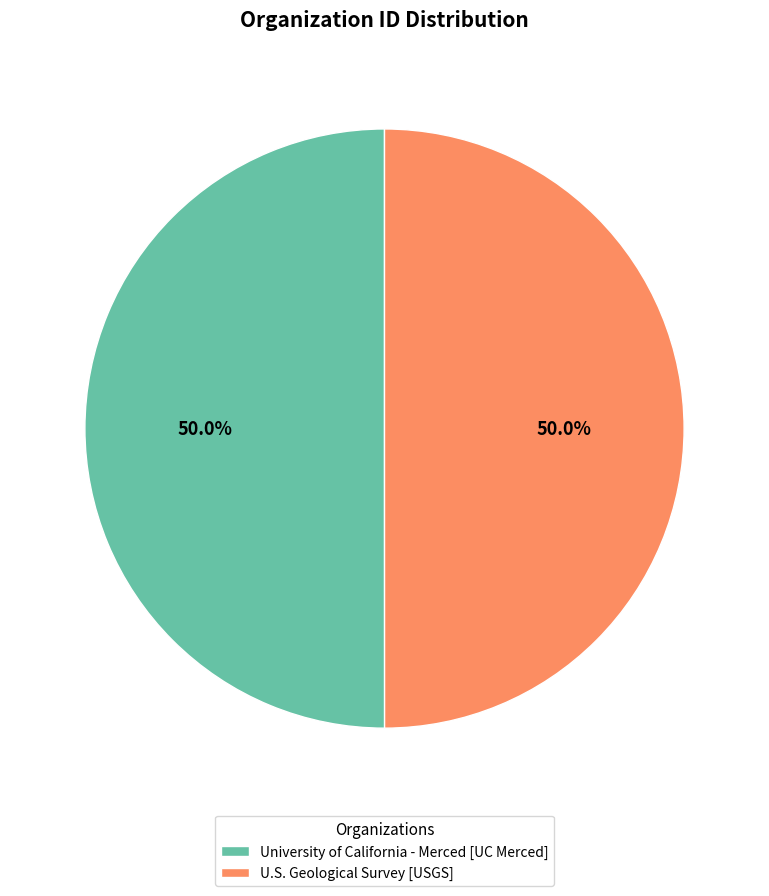

What is the total percentage of University of California - Merced [UC Merced] and U.S. Geological Survey [USGS]?

100.0%